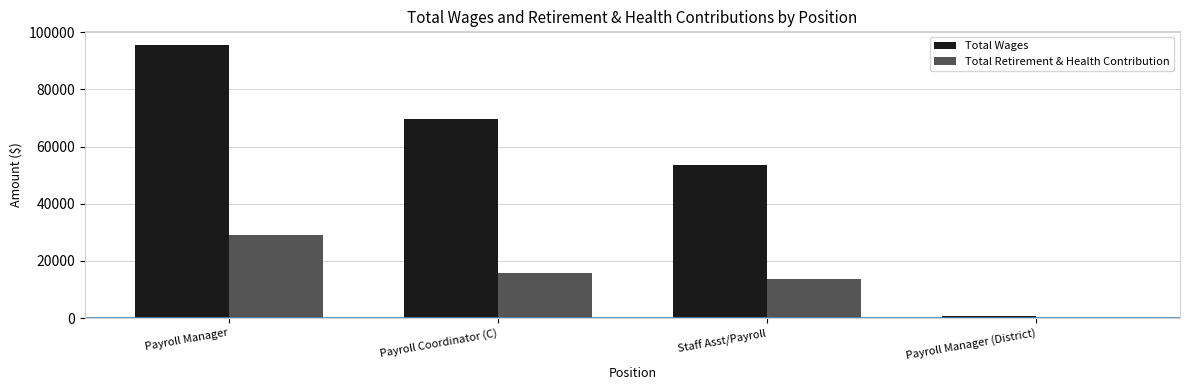

True or false: Total Wages has a value of 35088 at Payroll Coordinator (C).

False